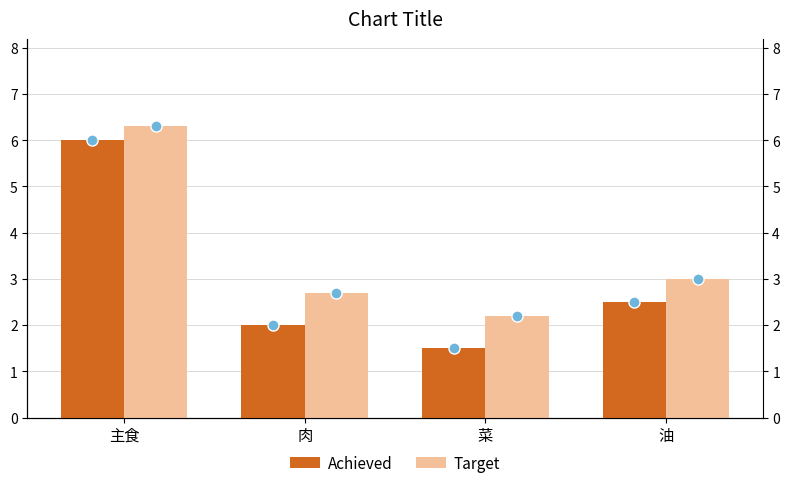

Rank the series by their average value, from lowest to highest.

Achieved, Target